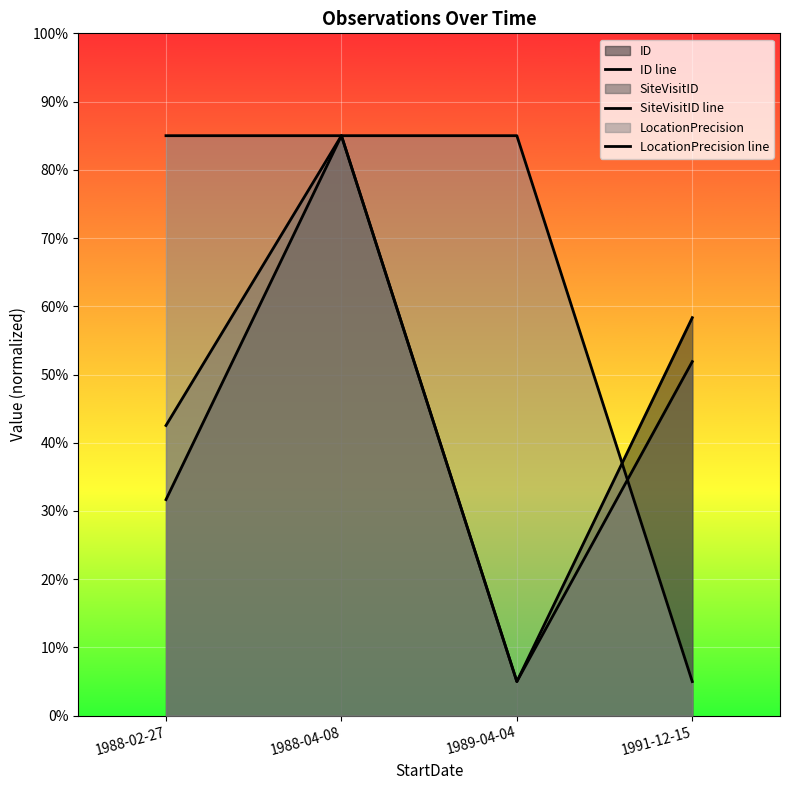

Which has a higher value, 1988-04-08 or 1989-04-04?

1988-04-08